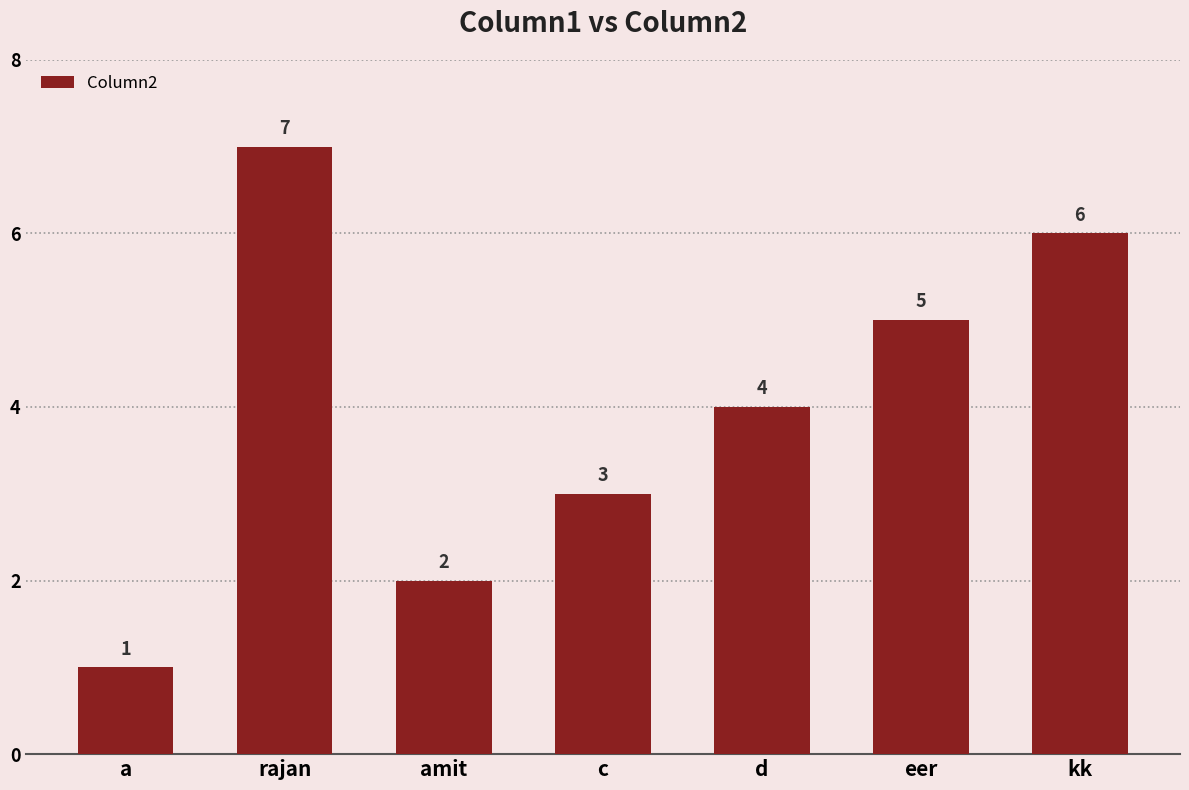

True or false: the data shows 3 at amit.

False